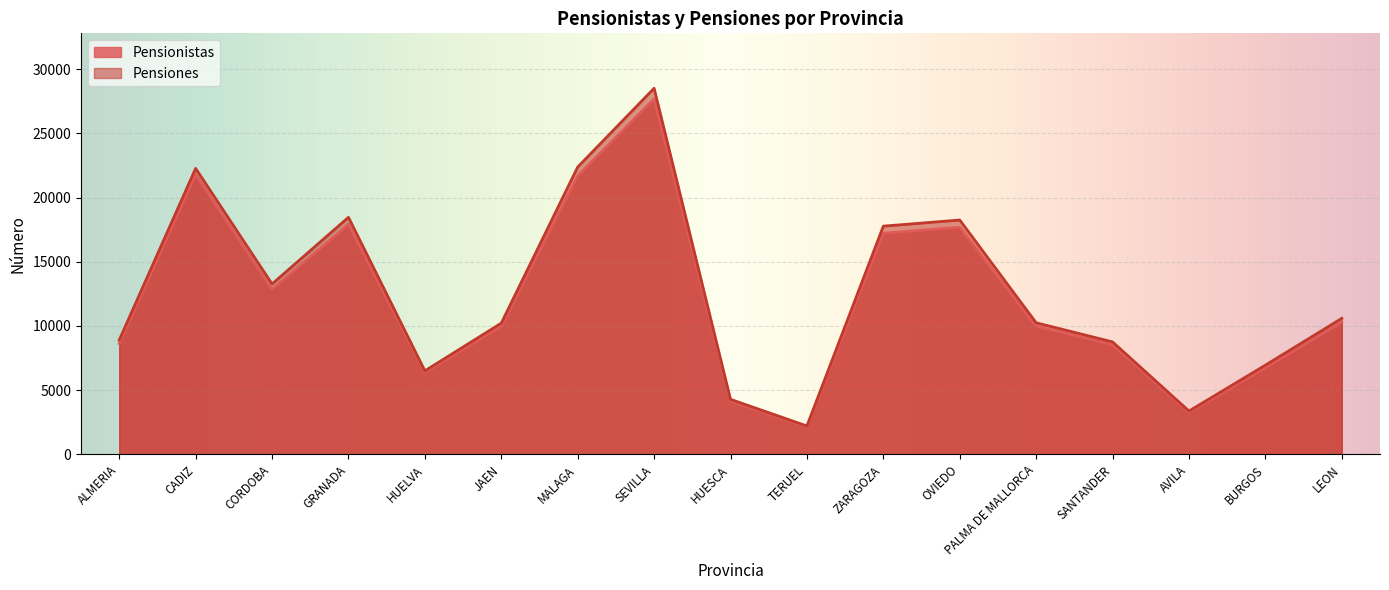

What is the sum of the Pensionistas values at BURGOS and ZARAGOZA?

23958